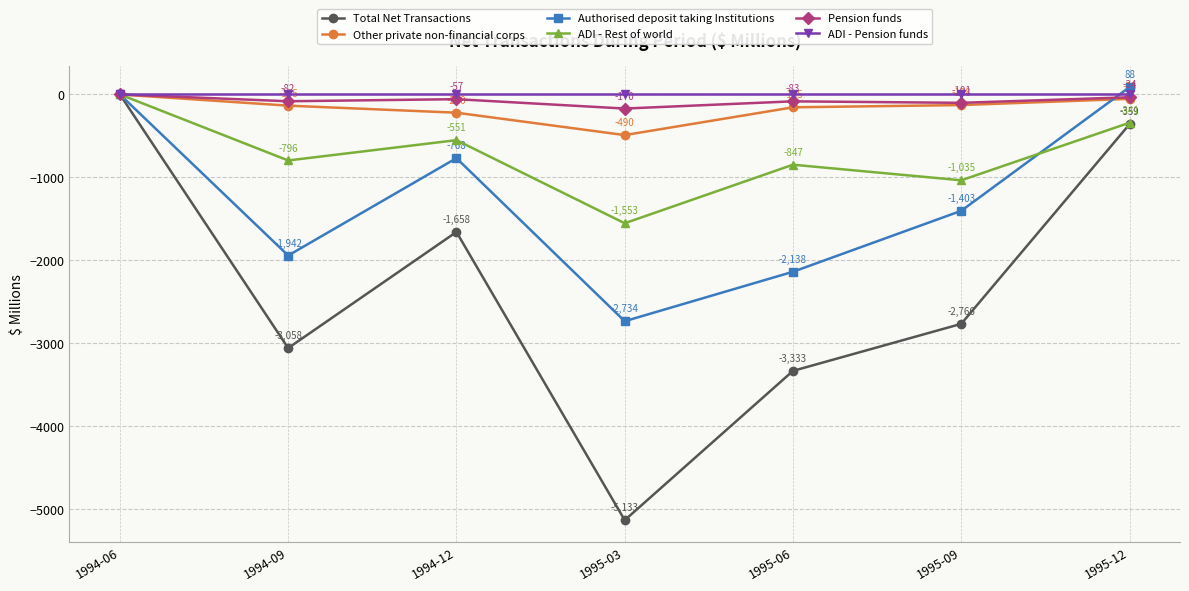

How many distinct data groups are displayed?

6